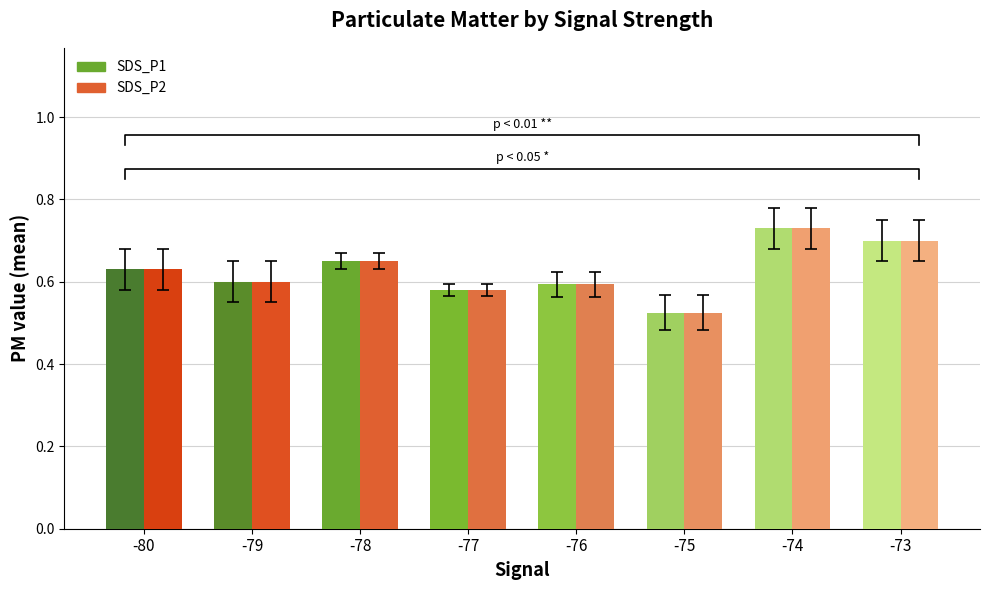

Rank the categories by SDS_P2 value from lowest to highest.

-75, -77, -76, -79, -80, -78, -73, -74